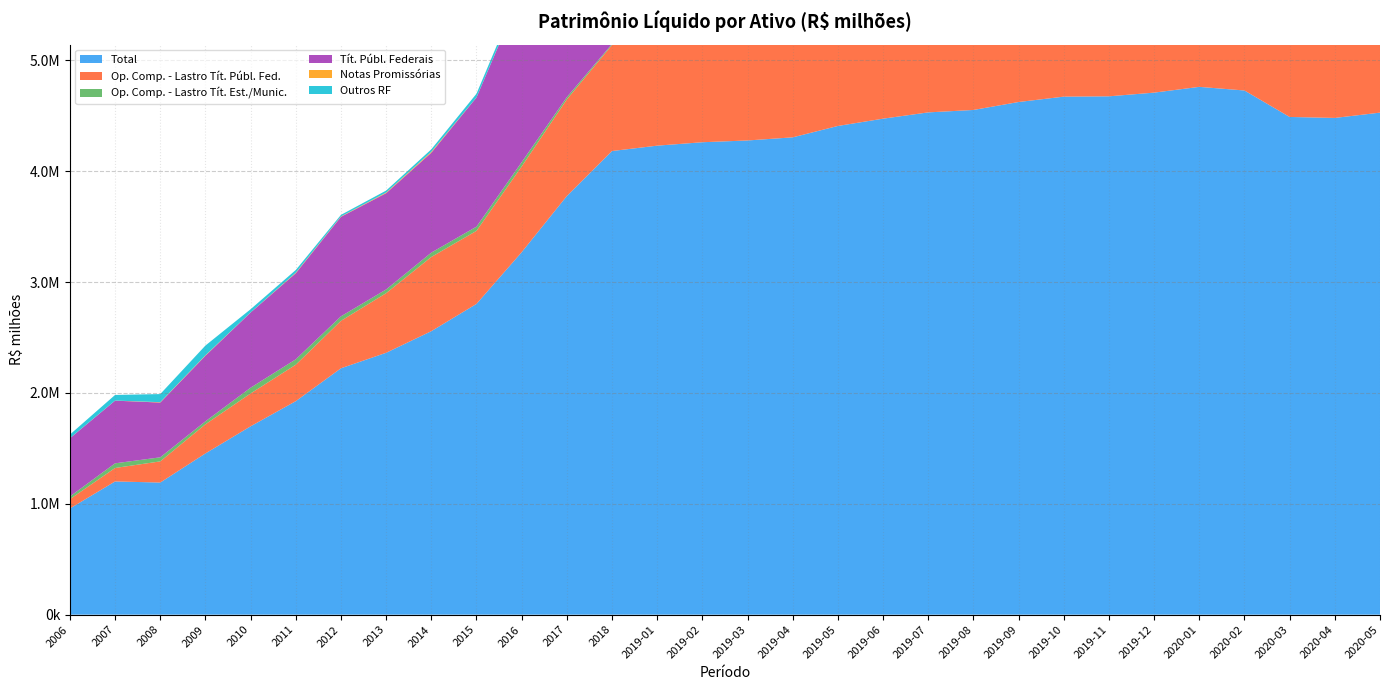

Reading left to right, extract all data points from this chart.

Total: 957528.4	1201667.2	1191623.6	1454248.8	1698916.5	1925813.0	2222322.8	2362061.1	2556947.5	2802985.0	3269230.6	3776069.4	4181878.8	4230379.5	4261218.0	4277198.9	4305316.3	4408065.8	4473815.5	4530473.4	4552297.4	4624072.0	4672487.9	4675423.0	4708694.2	4760711.3	4727961.8	4489247.6	4480492.8	4528254.2
Op. Comp. - Lastro Tít. Públ. Fed.: 84351.5	121396.7	190918.2	262899.3	296547.9	328972.5	428014.1	537854.1	669493.9	659009.0	773482.9	871414.0	956390.5	985418.8	967929.8	1003228.8	1006776.4	1026638.9	1014741.8	966539.5	969512.7	953941.9	938431.1	904839.8	865665.2	880303.3	873824.3	917660.7	891883.9	897723.3
Op. Comp. - Lastro Tít. Est./Munic.: 24339.0	42040.5	36702.1	26868.3	51649.7	48455.3	40610.9	33418.9	39190.4	37896.2	38539.7	20661.1	9100.8	9400.4	9878.6	10237.3	10112.0	10204.3	11072.2	12058.8	12138.1	12121.9	12339.4	12563.9	14431.2	15140.6	15720.5	15045.4	14995.8	15161.3
Tít. Públ. Federais: 524936.9	565235.2	494034.2	591345.4	678049.7	776166.2	897440.9	868339.8	901117.1	1164831.9	1540511.4	1902771.4	2073454.0	2071548.3	2095976.5	2066886.6	2066335.8	2079544.3	2131464.0	2200503.1	2212487.6	2271579.9	2305627.1	2316964.2	2332588.5	2334896.6	2352944.5	2249047.1	2266188.6	2287124.9
Notas Promissórias: 882.1	791.1	3243.6	4046.6	941.0	4862.8	3478.3	5718.4	8449.9	801.0	2173.2	12046.4	11743.0	13064.8	12392.9	13666.9	13901.5	11455.9	12106.4	15181.0	12408.2	13817.0	13844.4	14485.6	13386.8	13397.6	13524.6	13673.2	14038.8	14029.1
Outros RF: 32399.3	50692.0	73092.6	87963.4	28910.9	24620.6	14188.3	17738.9	22085.5	33415.5	41688.0	50821.1	74949.0	67927.3	72055.8	70276.7	70937.2	73460.7	70710.4	74449.2	72211.1	82428.3	75216.5	75513.4	74729.1	81856.6	83583.4	76957.4	81049.7	75640.7